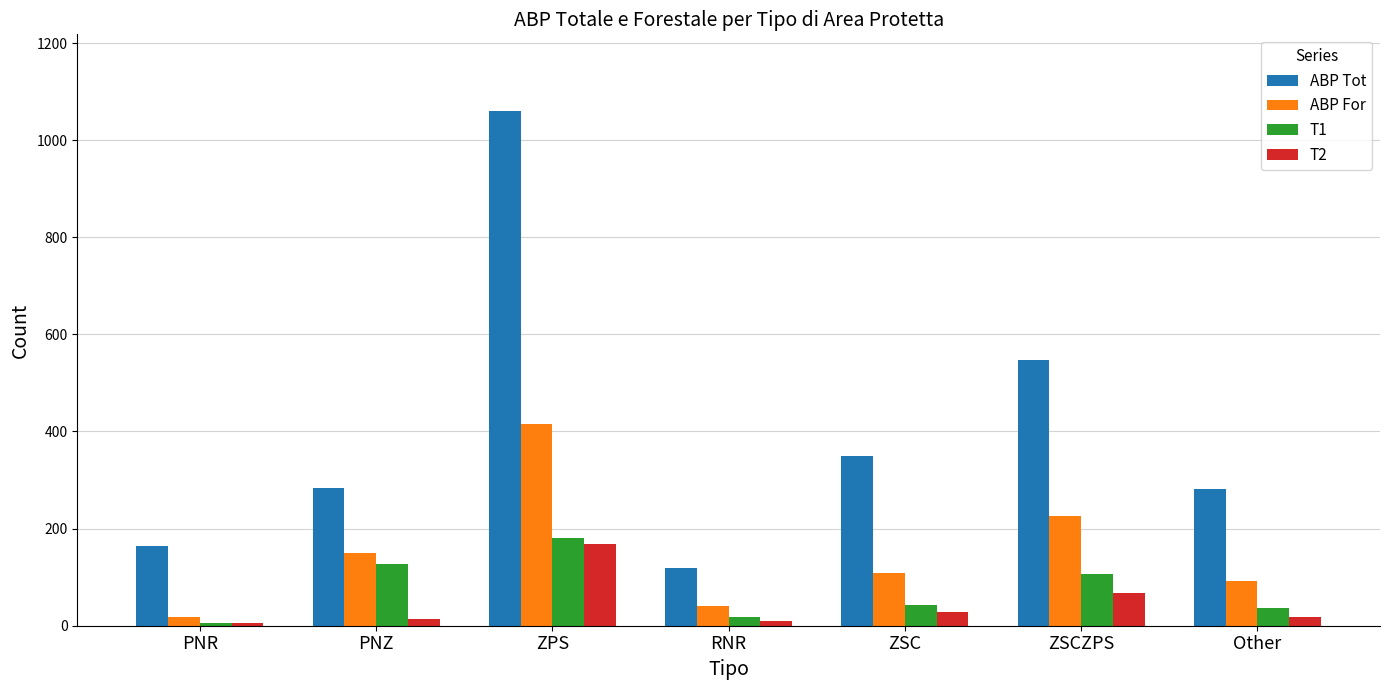

Which series has the largest range (max minus min)?

ABP Tot